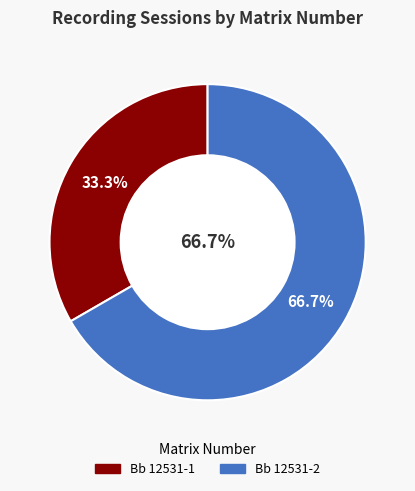

Which slice represents more than half of the pie?

Bb 12531-2